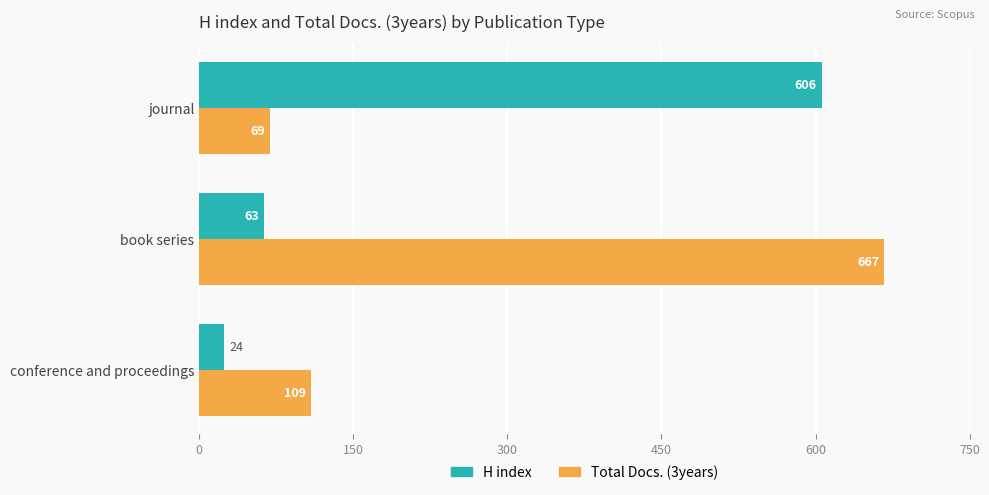

At which category is the sum across all series the highest?

book series